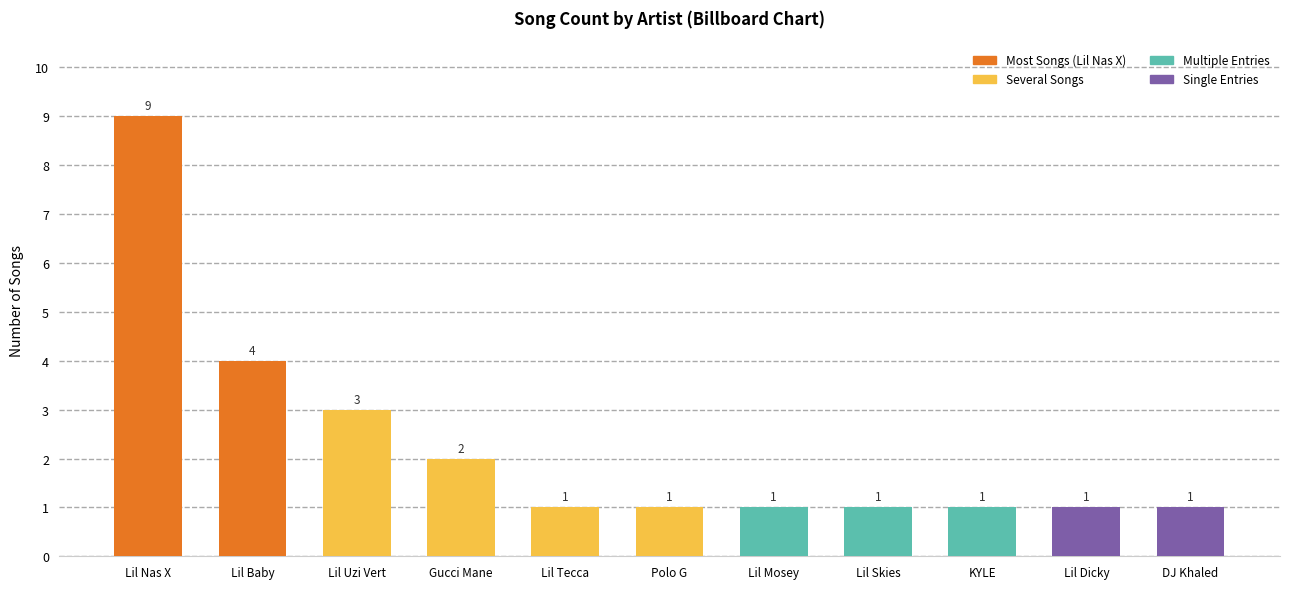

Between Lil Baby and Lil Dicky, which is larger?

Lil Baby